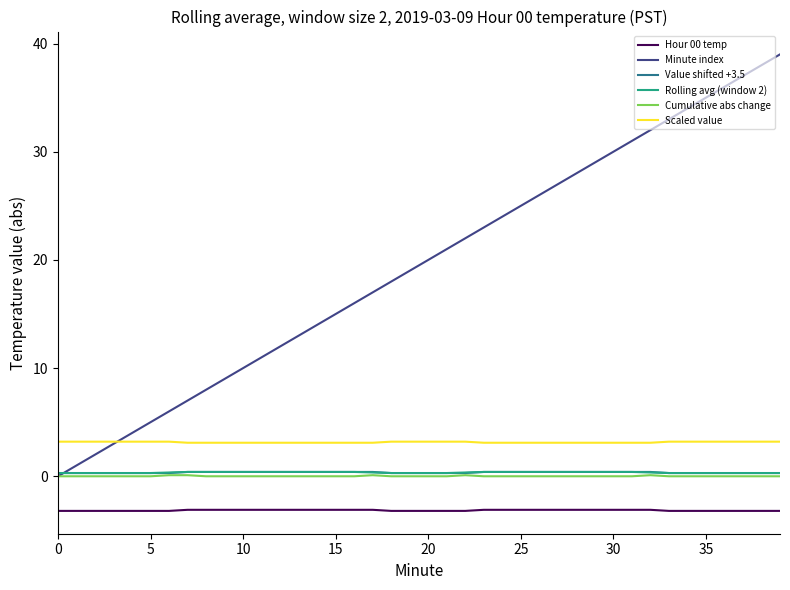

What is the minimum value shown in the chart?

-3.2